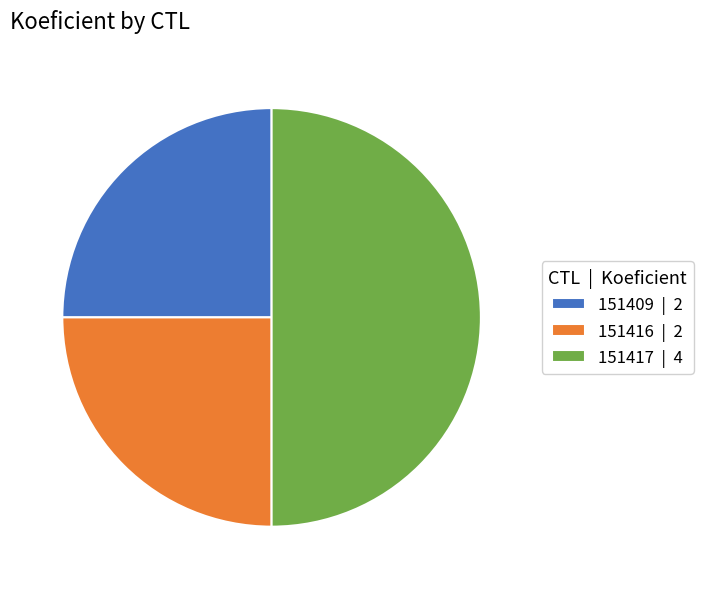

Which has a higher value, 151417 | 4 or 151416 | 2?

151417 | 4